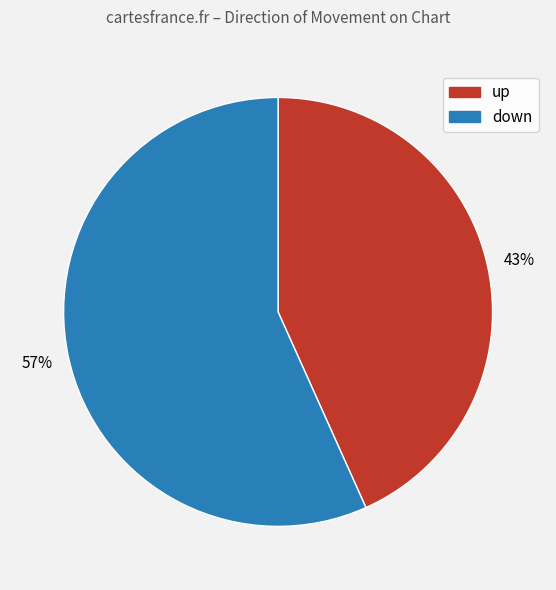

True or false: down accounts for 69% of the total.

False